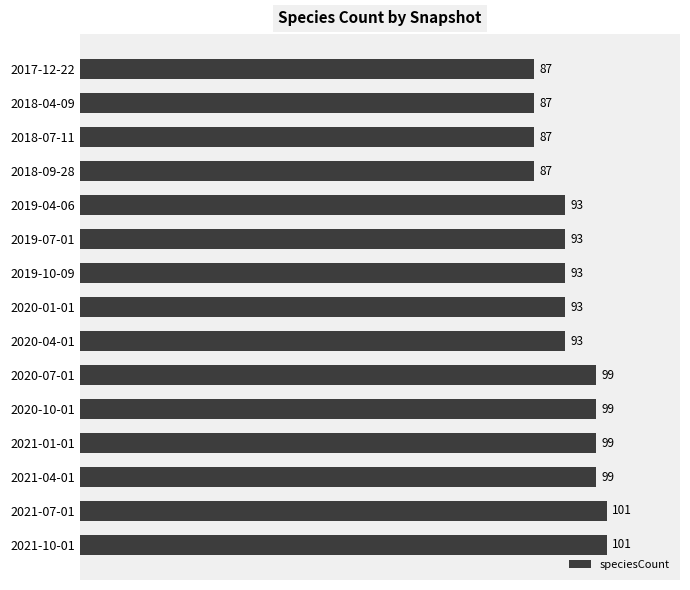

How many values are between 87 and 99?

13